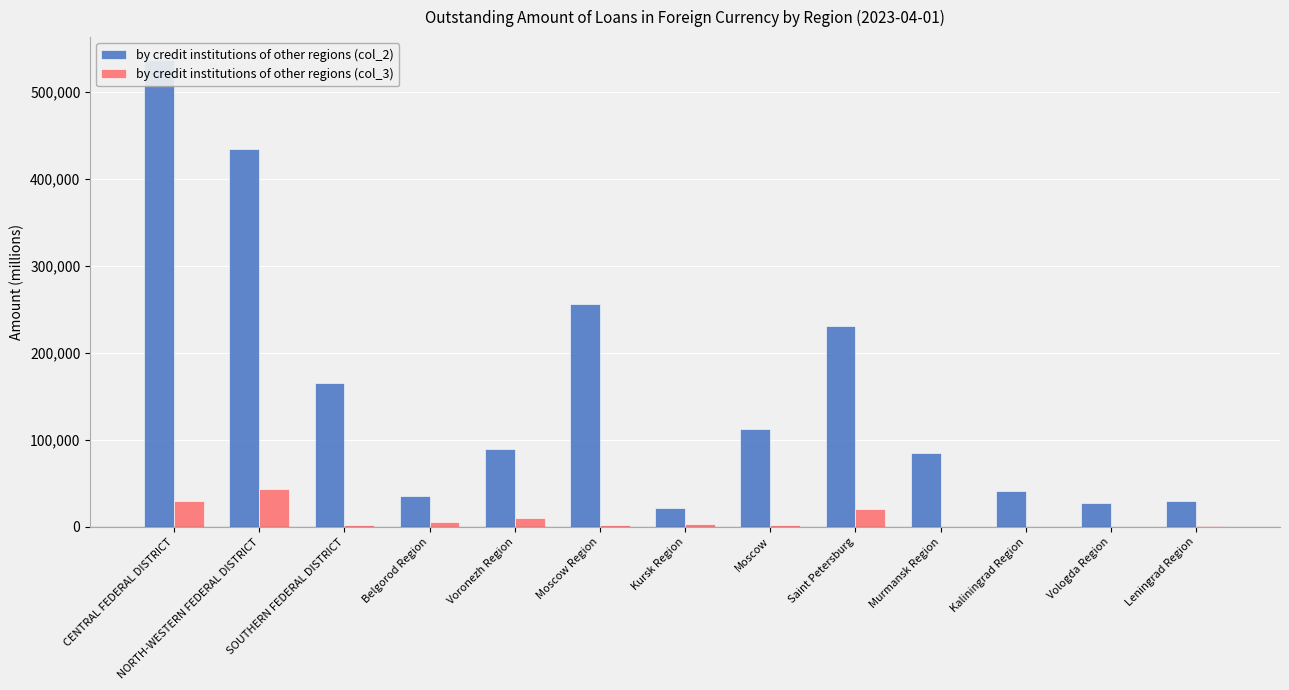

Reading left to right, transcribe all the data shown in this chart.

by credit institutions of other regions (col_2): CENTRAL FEDERAL DISTRICT=536220	NORTH-WESTERN FEDERAL DISTRICT=433836	SOUTHERN FEDERAL DISTRICT=165733	Belgorod Region=35791	Voronezh Region=89268	Moscow Region=255998	Kursk Region=22256	Moscow=113088	Saint Petersburg=230623	Murmansk Region=85530	Kaliningrad Region=41007	Vologda Region=27635	Leningrad Region=30170
by credit institutions of other regions (col_3): CENTRAL FEDERAL DISTRICT=30158	NORTH-WESTERN FEDERAL DISTRICT=44025	SOUTHERN FEDERAL DISTRICT=1729	Belgorod Region=5304	Voronezh Region=10581	Moscow Region=2480	Kursk Region=3110	Moscow=2441	Saint Petersburg=20868	Murmansk Region=2	Kaliningrad Region=94	Vologda Region=97	Leningrad Region=588